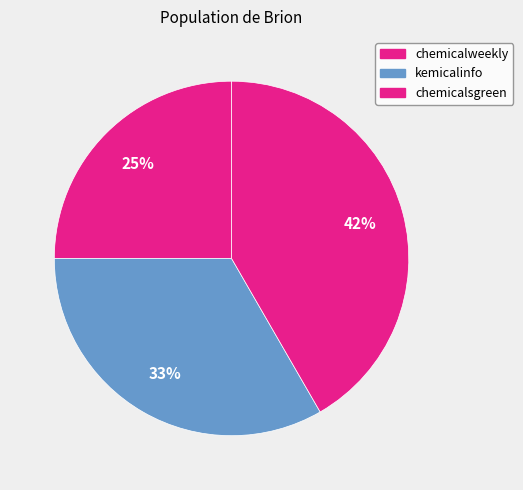

Which has a higher value, chemicalweekly or kemicalinfo?

kemicalinfo